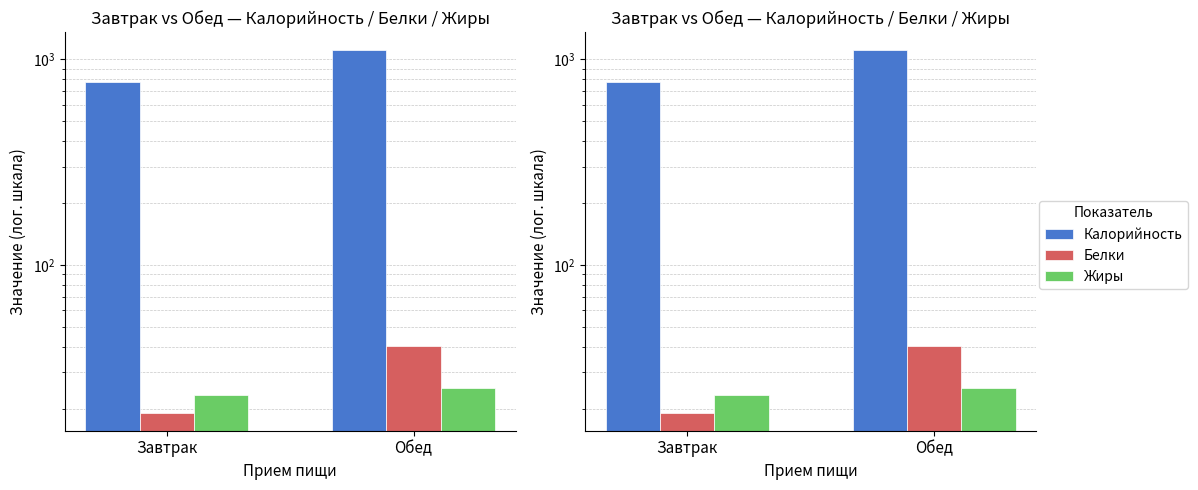

Where is Калорийность nearest to the value 940?

Завтрак